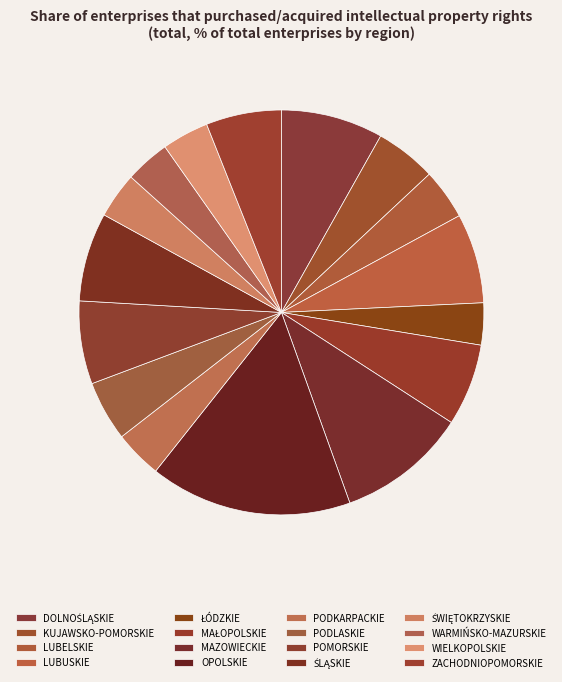

The LUBELSKIE slice represents 9% of the pie. True or false?

False